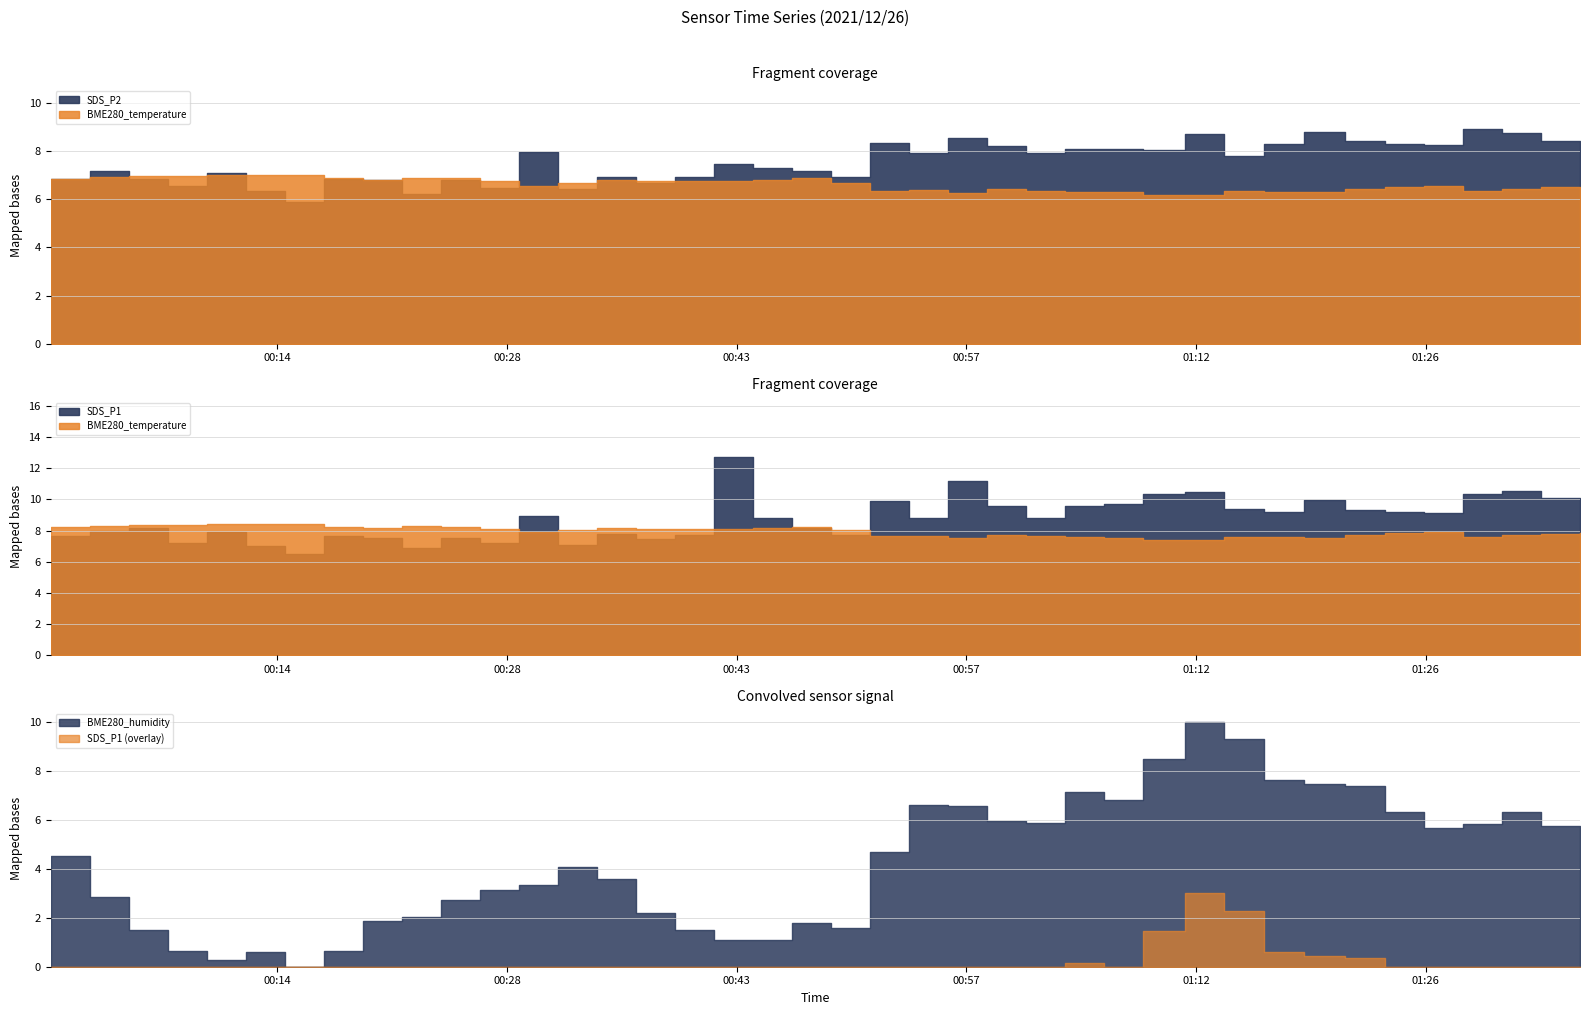

Does the chart have visible grid lines?

Yes